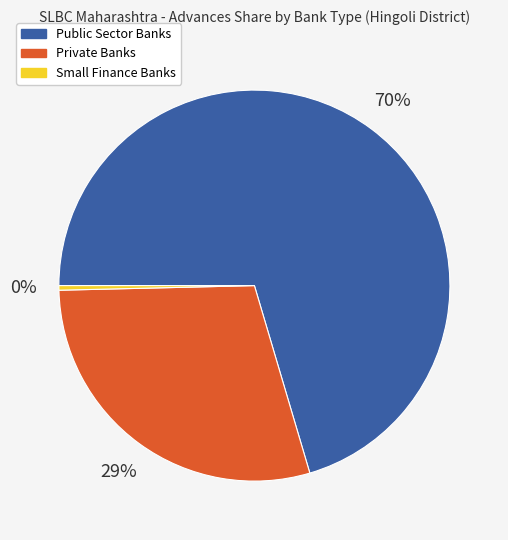

To the nearest percent, what is the difference between the Small Finance Banks and Private Banks slice percentages?

29%